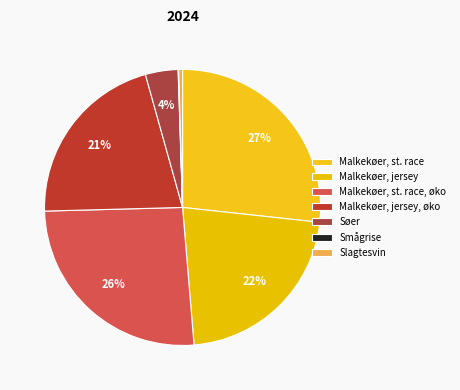

To the nearest percent, what is the difference between the largest and smallest slice percentages?

27%